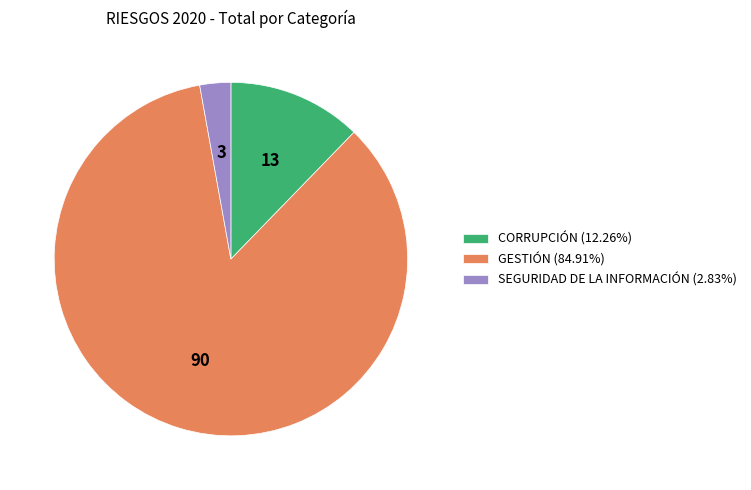

Does CORRUPCIÓN account for over 50% of the chart?

No